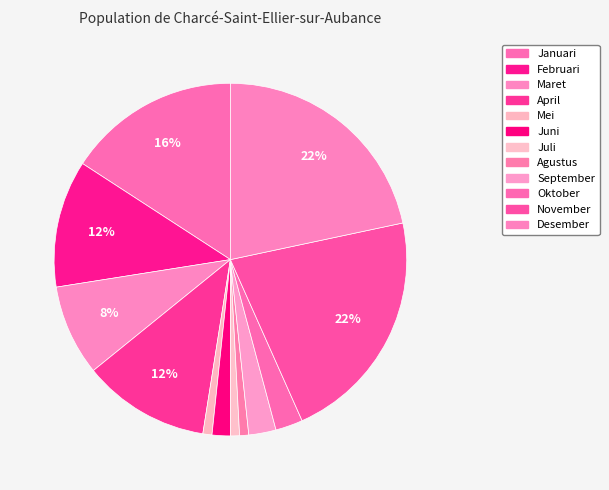

How many segments does this pie chart have?

12